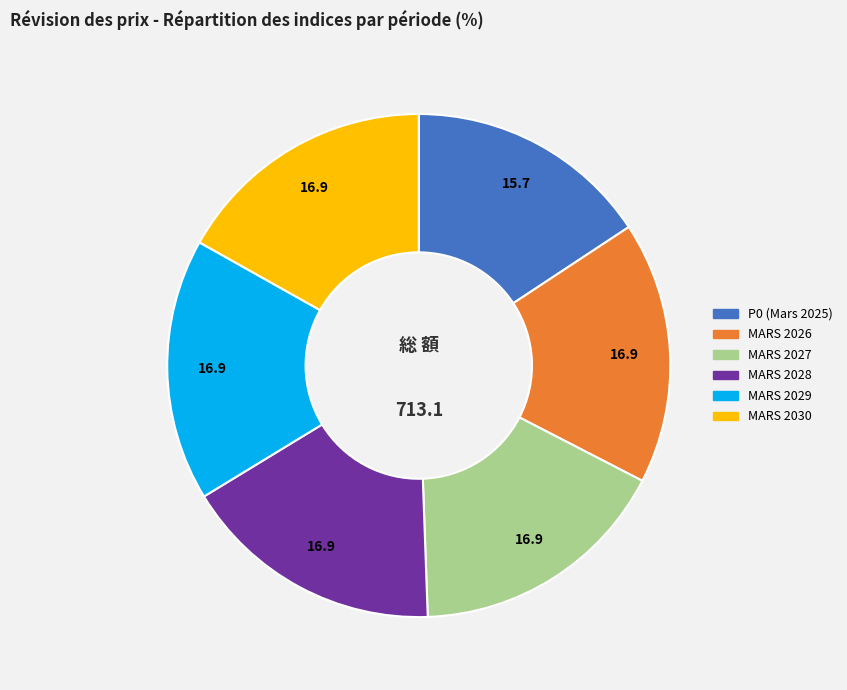

Combined, do MARS 2026 and MARS 2029 account for over 50%?

No